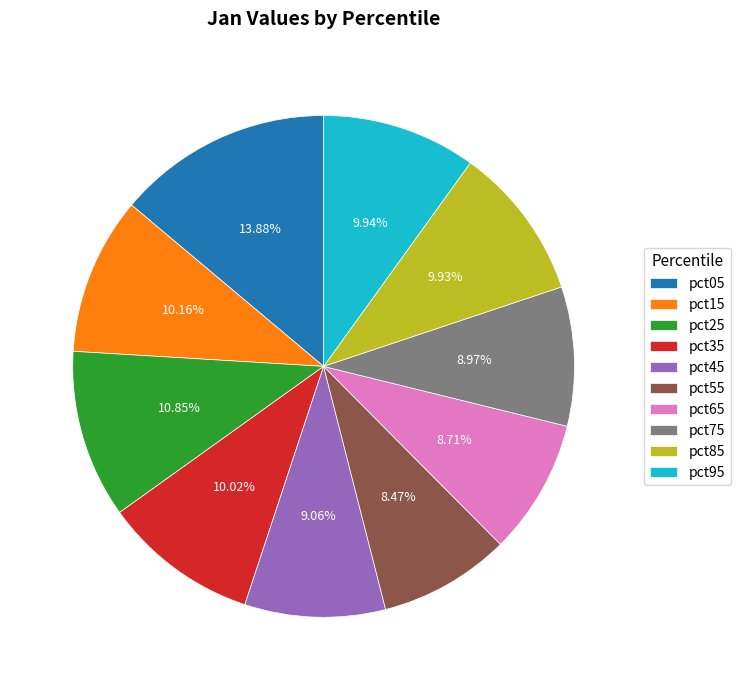

The pct75 slice represents 19% of the pie. True or false?

False